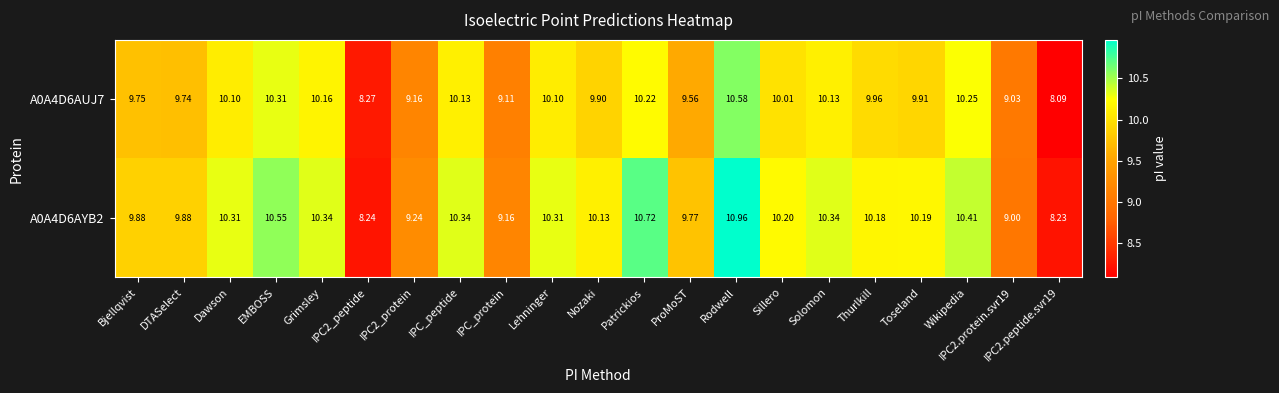

How many values in the A0A4D6AUJ7 series exceed 9?

19